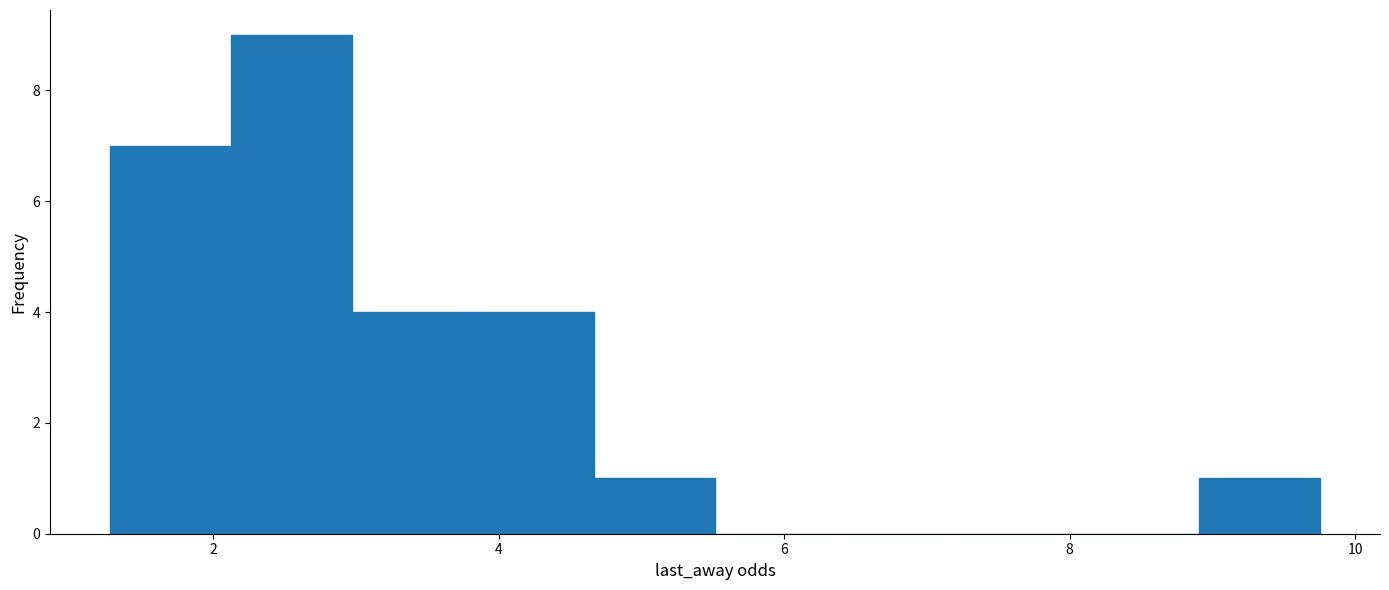

Over which range of the x-axis is the bar tallest?

2.2 to 3.0